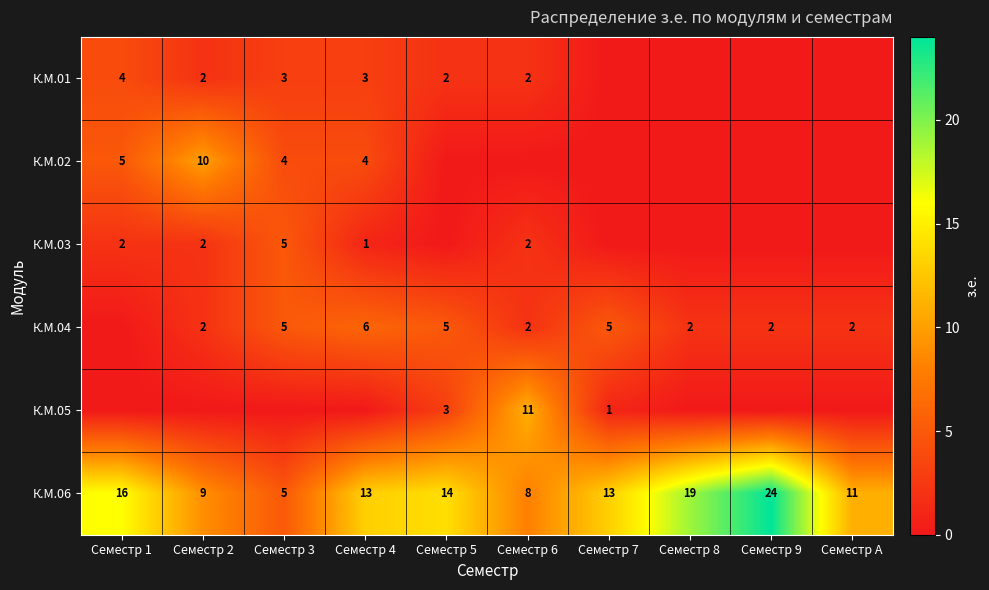

What is the difference between the maximum and minimum values in the К.М.06 series?

19